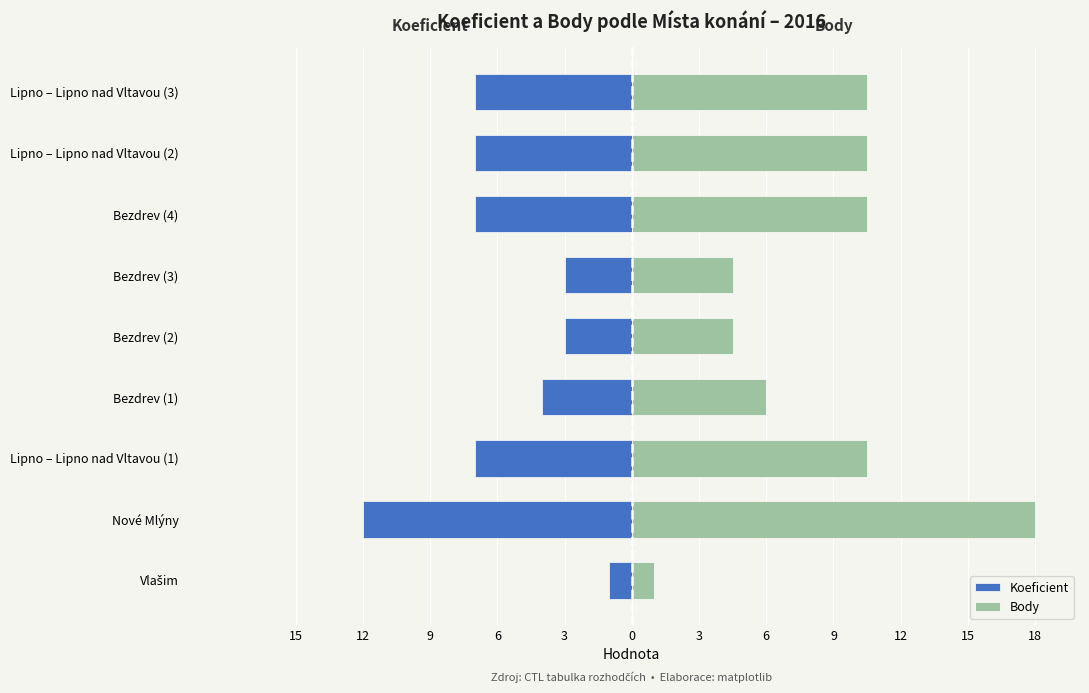

Reading left to right, what are all the values shown in this chart?

Koeficient: -1.0	-12.0	-7.0	-4.0	-3.0	-3.0	-7.0	-7.0	-7.0
Body: 1.0	18.0	10.5	6.0	4.5	4.5	10.5	10.5	10.5